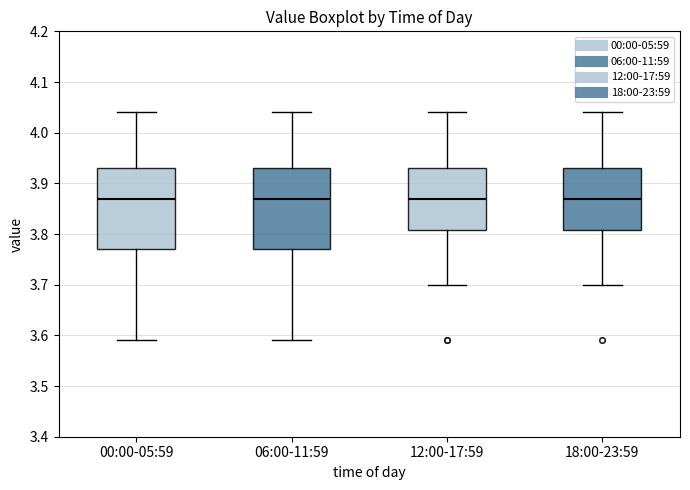

Where is the upper edge of the box for 00:00-05:59 on the y-axis? The values are not printed on the chart, so give them approximately, as read against the axis.

3.93